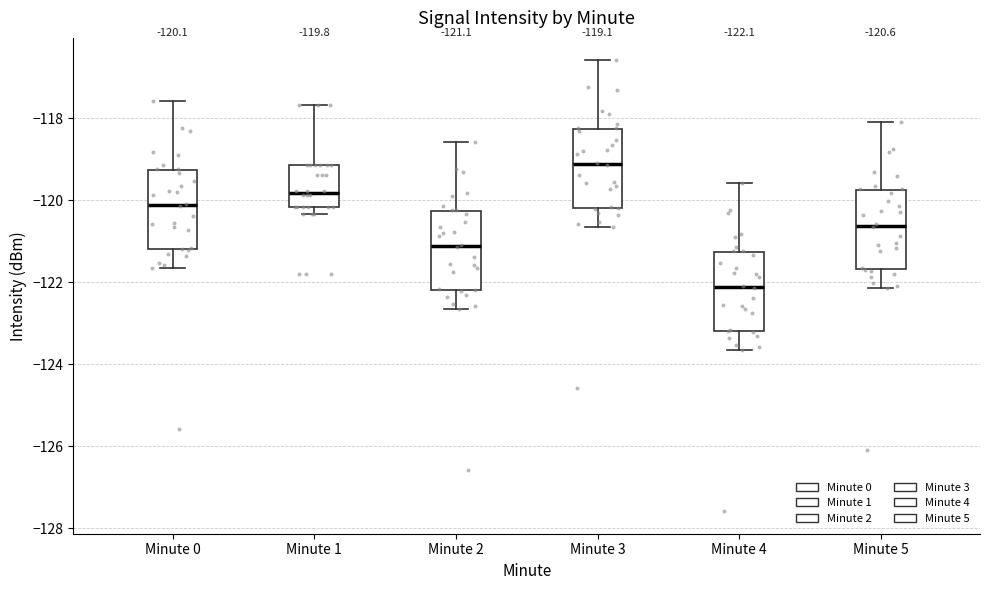

Which box has the lowest median line?

Minute 4